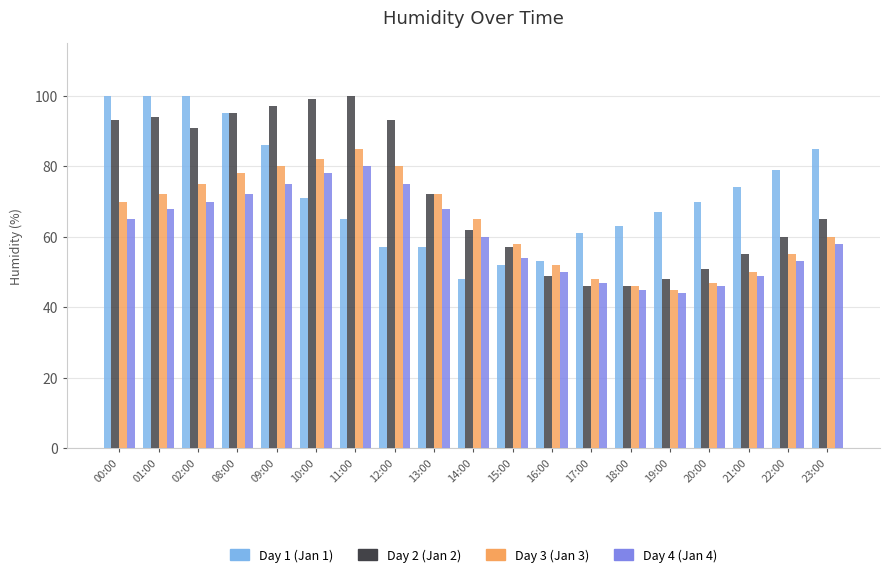

Are the bars grouped side by side (vs. stacked)?

Yes